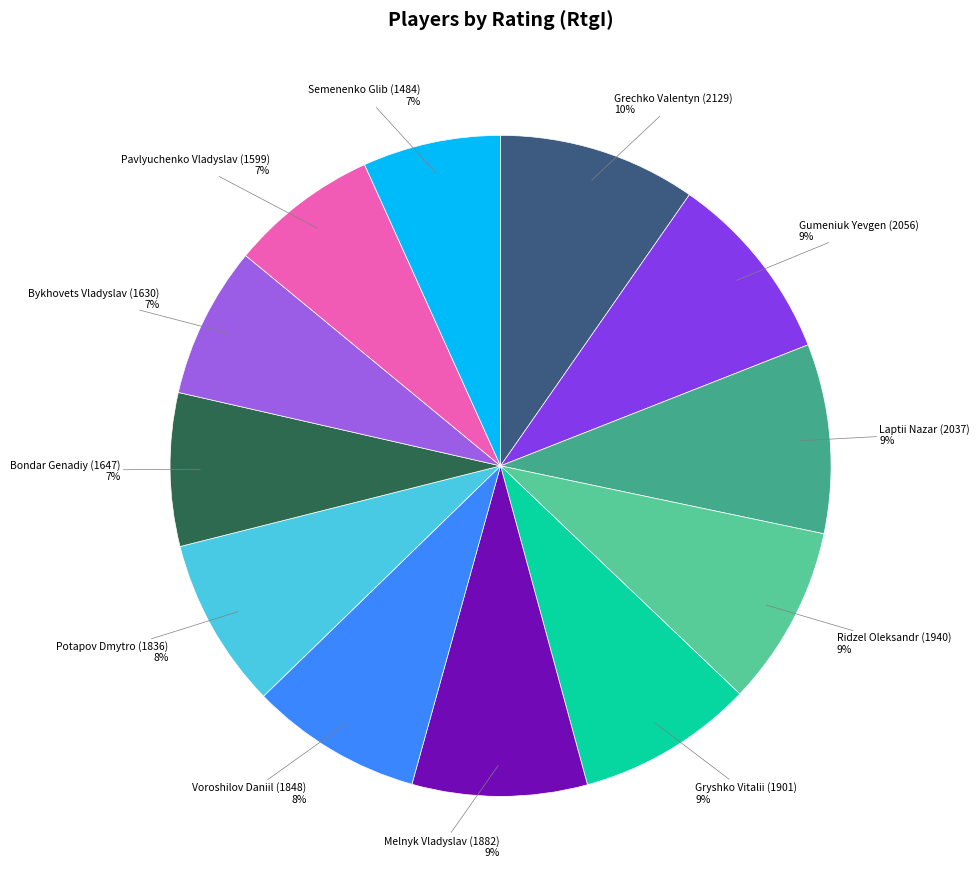

To the nearest percent, what is the average slice percentage?

8%